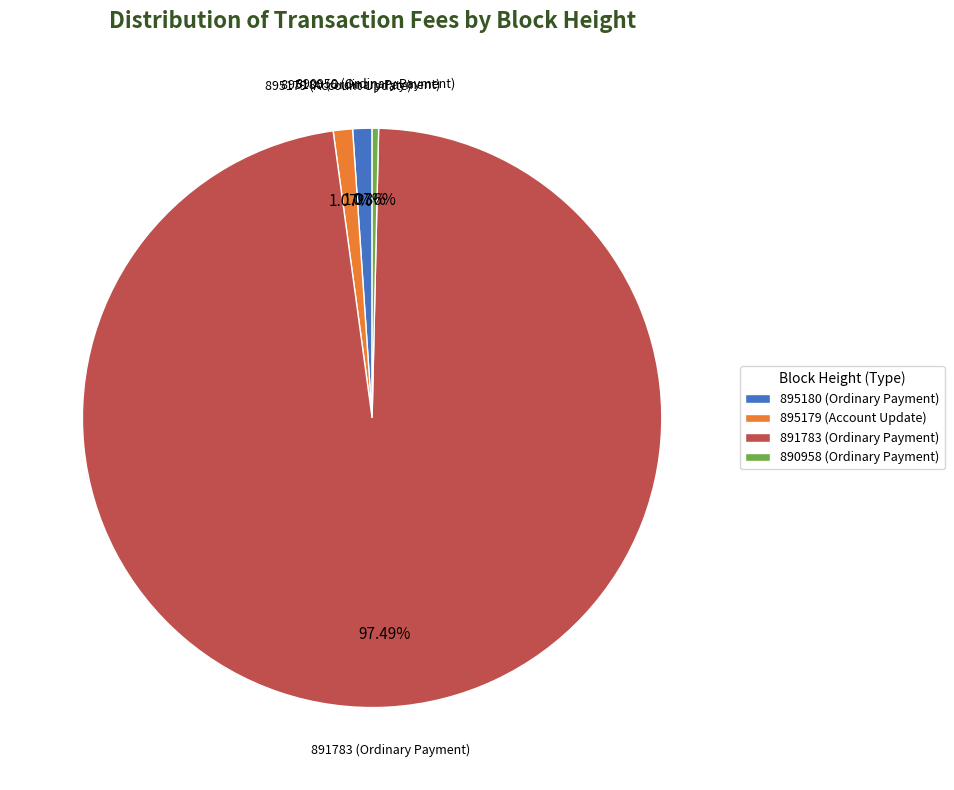

Which category has the biggest portion of the pie?

891783